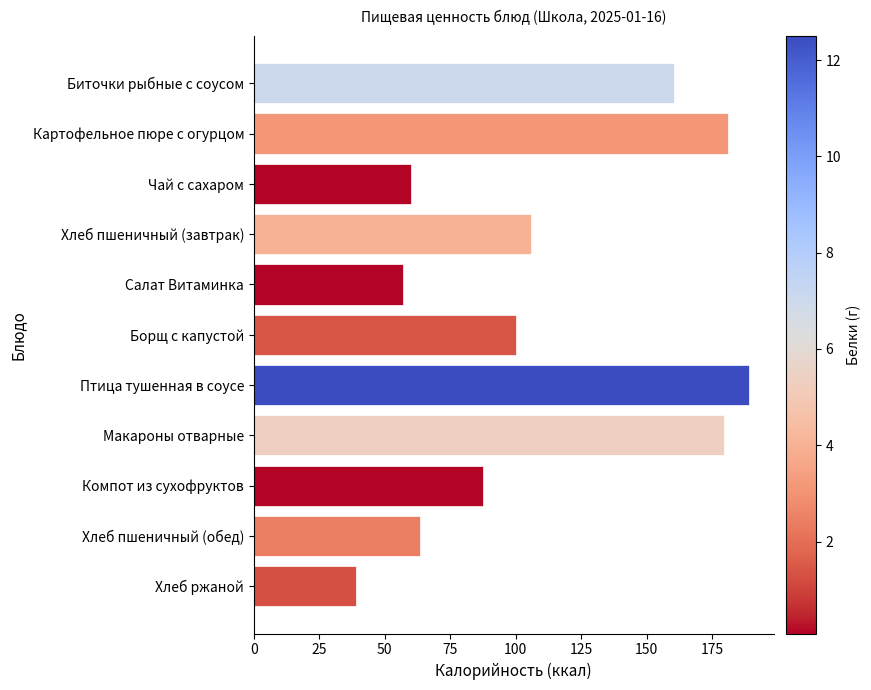

What is the difference between the second highest and second lowest values?

123.9